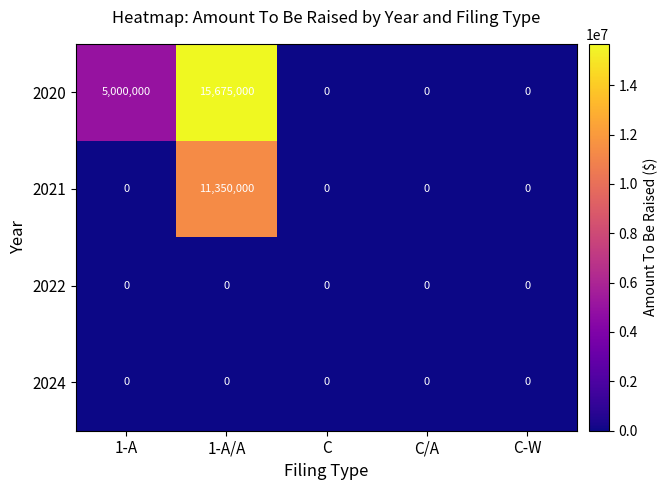

At how many categories does at least one series exceed 9230522?

1